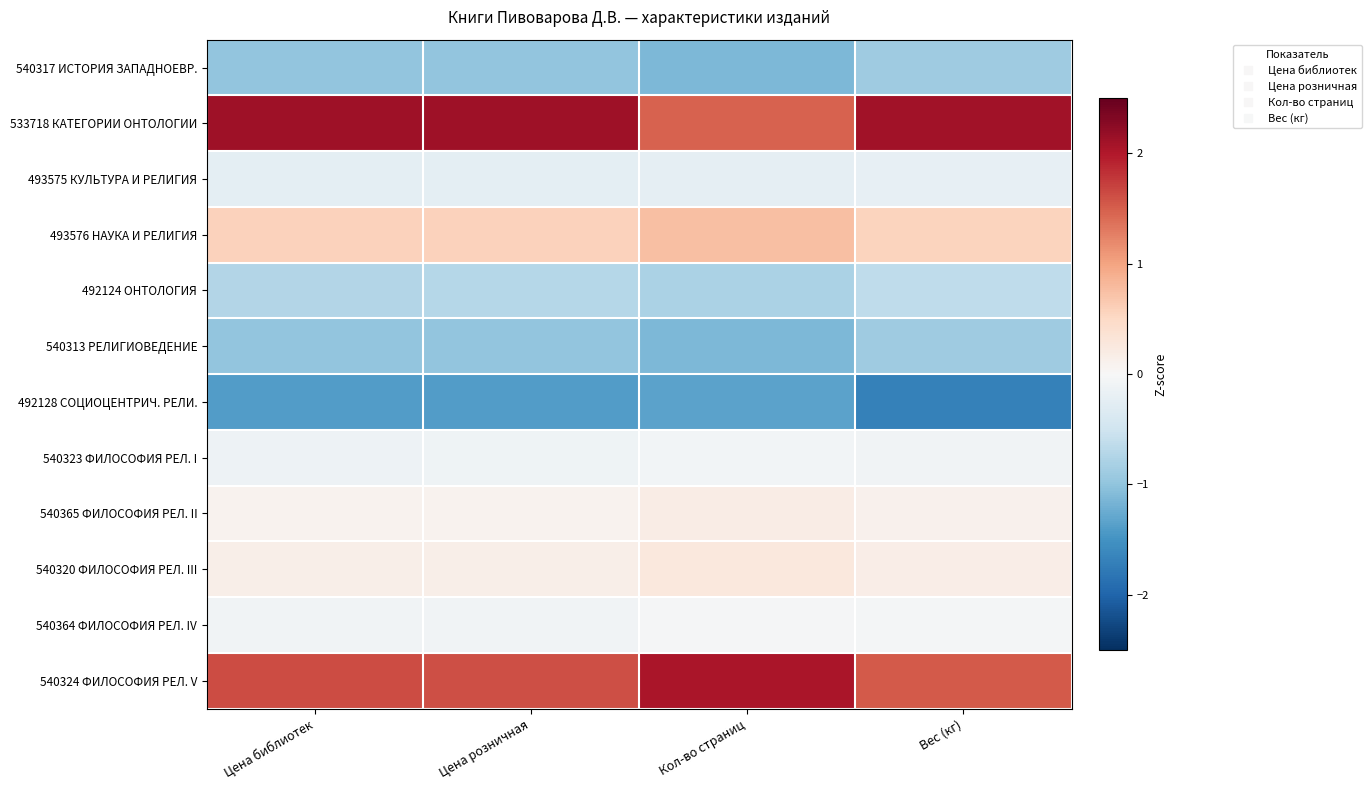

Reading left to right, transcribe all the data shown in this chart.

540317 ИСТОРИЯ ЗАПАДНОЕВР.: Цена библиотек=-1.0	Цена розничная=-1.0	Кол-во страниц=-1.1	Вес (кг)=-0.9
533718 КАТЕГОРИИ ОНТОЛОГИИ: Цена библиотек=2.1	Цена розничная=2.1	Кол-во страниц=1.5	Вес (кг)=2.1
493575 КУЛЬТУРА И РЕЛИГИЯ: Цена библиотек=-0.2	Цена розничная=-0.2	Кол-во страниц=-0.2	Вес (кг)=-0.2
493576 НАУКА И РЕЛИГИЯ: Цена библиотек=0.6	Цена розничная=0.6	Кол-во страниц=0.8	Вес (кг)=0.6
492124 ОНТОЛОГИЯ: Цена библиотек=-0.7	Цена розничная=-0.7	Кол-во страниц=-0.8	Вес (кг)=-0.6
540313 РЕЛИГИОВЕДЕНИЕ: Цена библиотек=-1.0	Цена розничная=-1.0	Кол-во страниц=-1.1	Вес (кг)=-0.9
492128 СОЦИОЦЕНТРИЧ. РЕЛИ.: Цена библиотек=-1.4	Цена розничная=-1.4	Кол-во страниц=-1.3	Вес (кг)=-1.7
540323 ФИЛОСОФИЯ РЕЛ. I: Цена библиотек=-0.1	Цена розничная=-0.1	Кол-во страниц=-0.1	Вес (кг)=-0.1
540365 ФИЛОСОФИЯ РЕЛ. II: Цена библиотек=0.1	Цена розничная=0.1	Кол-во страниц=0.2	Вес (кг)=0.1
540320 ФИЛОСОФИЯ РЕЛ. III: Цена библиотек=0.1	Цена розничная=0.1	Кол-во страниц=0.3	Вес (кг)=0.2
540364 ФИЛОСОФИЯ РЕЛ. IV: Цена библиотек=-0.1	Цена розничная=-0.1	Кол-во страниц=-0.0	Вес (кг)=-0.1
540324 ФИЛОСОФИЯ РЕЛ. V: Цена библиотек=1.6	Цена розничная=1.6	Кол-во страниц=2.0	Вес (кг)=1.5